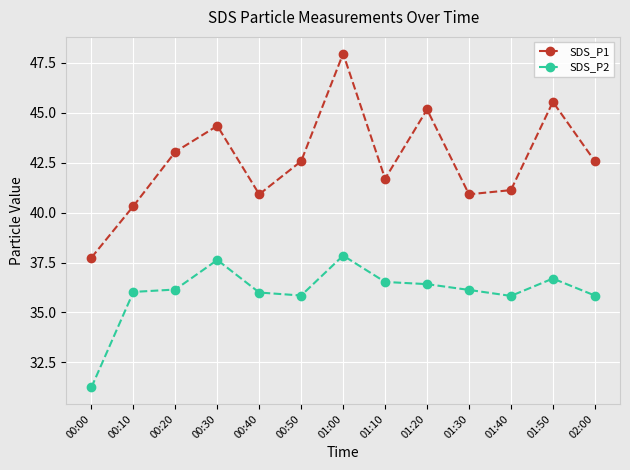

What is the value of the SDS_P1 point at the 13th from the left?

42.6